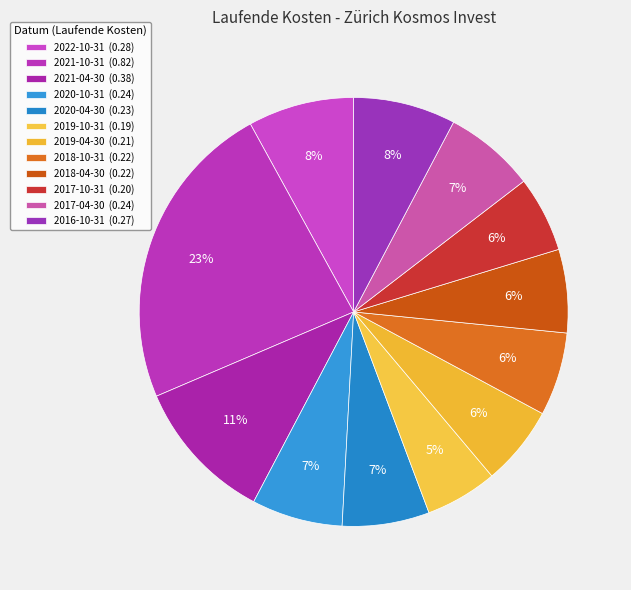

True or false: 2021-10-31 accounts for 13% of the total.

False